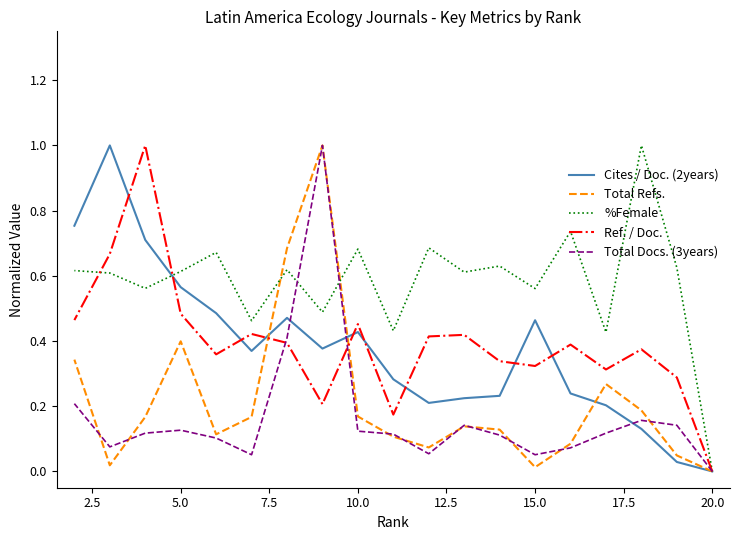

How many values in the Ref. / Doc. series exceed 0?

18